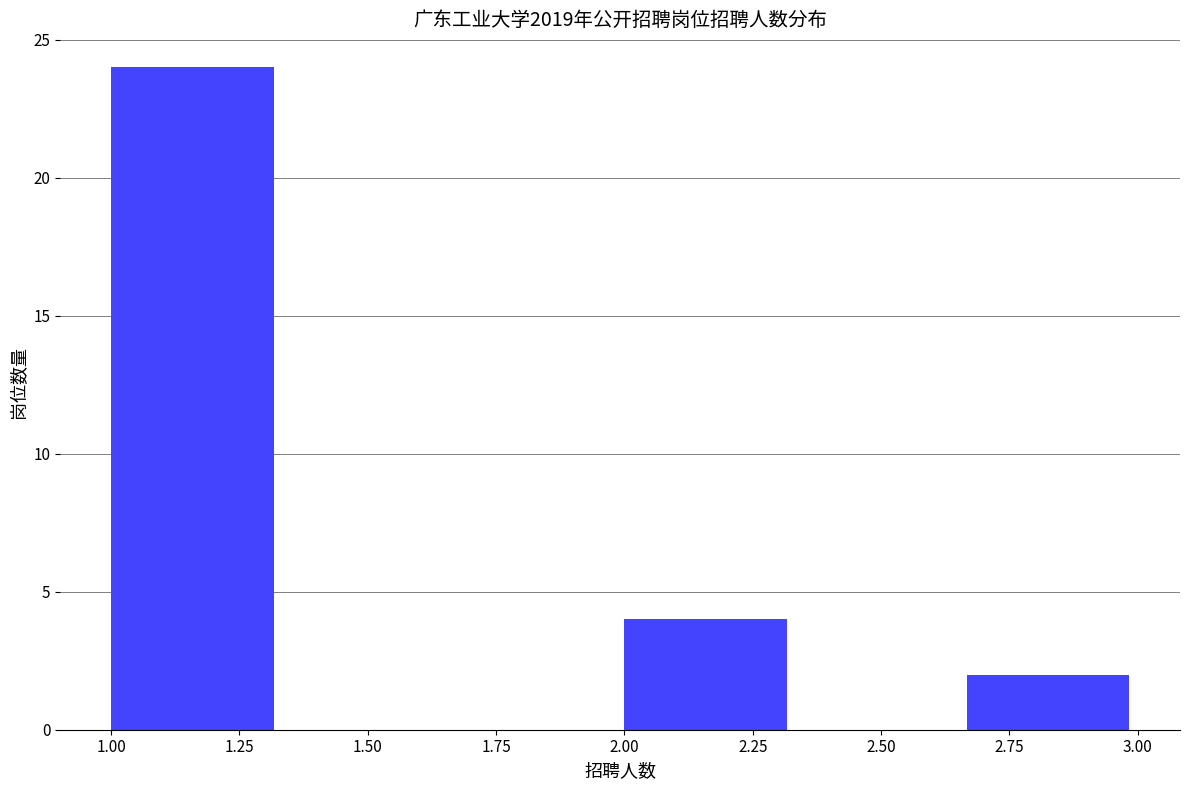

How tall is the bar that spans 1.00 to 1.35 on the x-axis? Neither the bar edges nor the heights are printed on the chart, so give them approximately, as read against the axes.

24